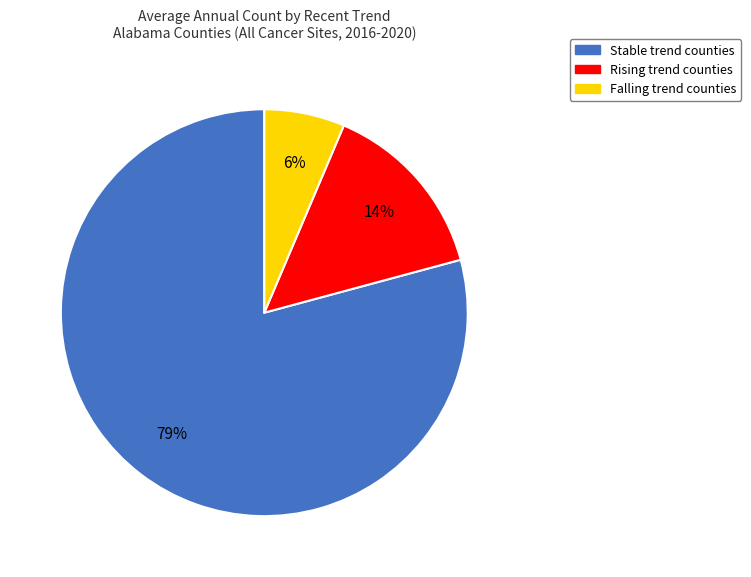

Is there any slice that represents more than half of the pie?

Yes